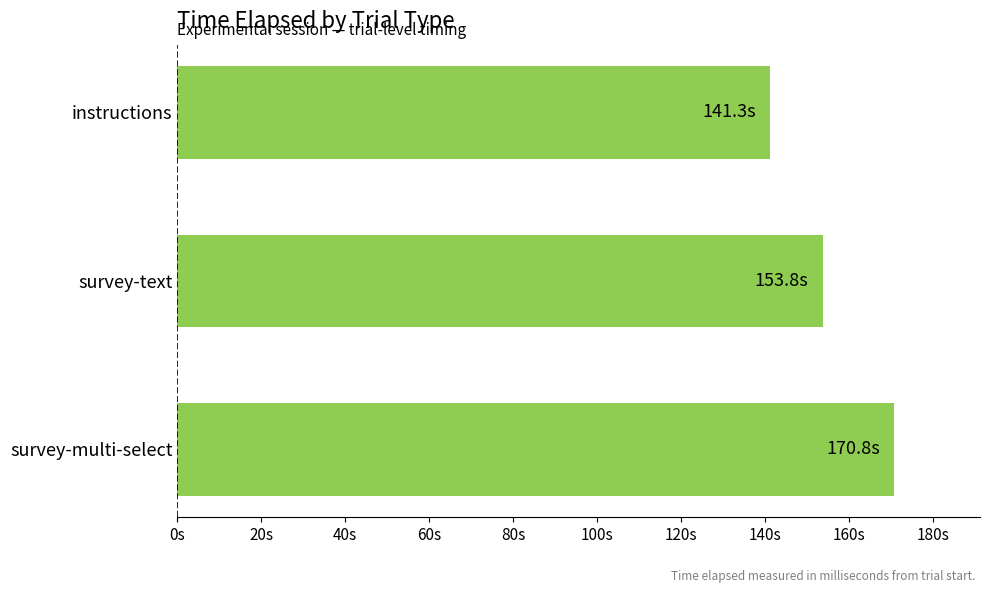

Which category has the lowest value across all series?

instructions